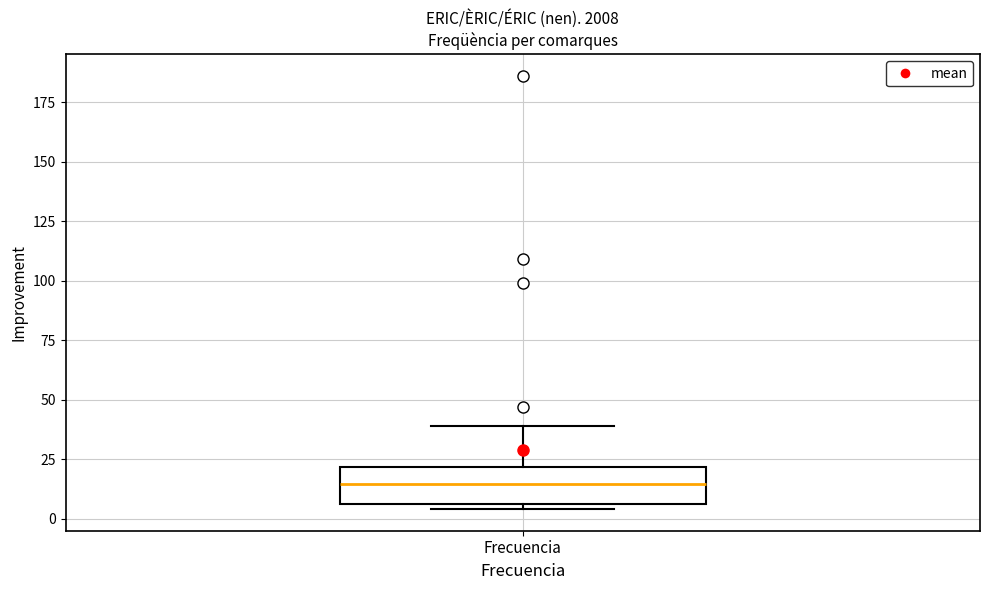

Transcribe this box plot: give where the median line is, the range the box spans, and where the two whiskers end, as read against the y-axis. The values are not printed on the chart, so give them approximately, as read against the axis.

median 15, box 5 to 20, whiskers 5 (just below the box's lower edge) to 40